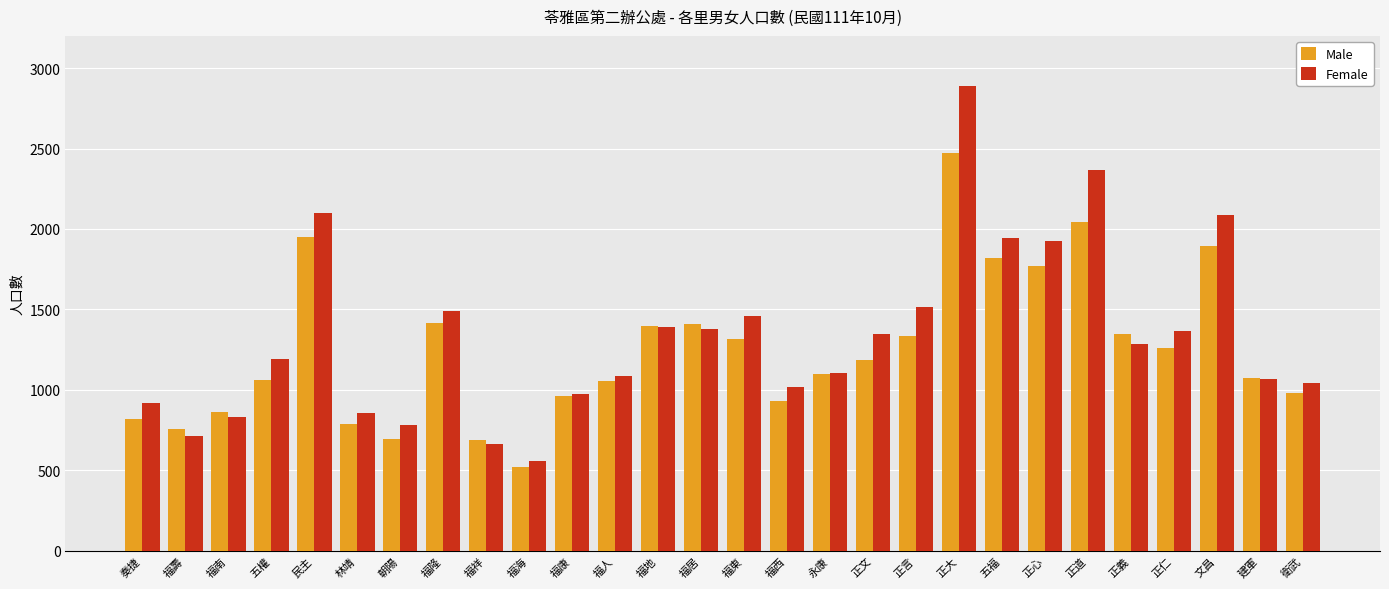

What is the total value across all series at 朝陽?

1471